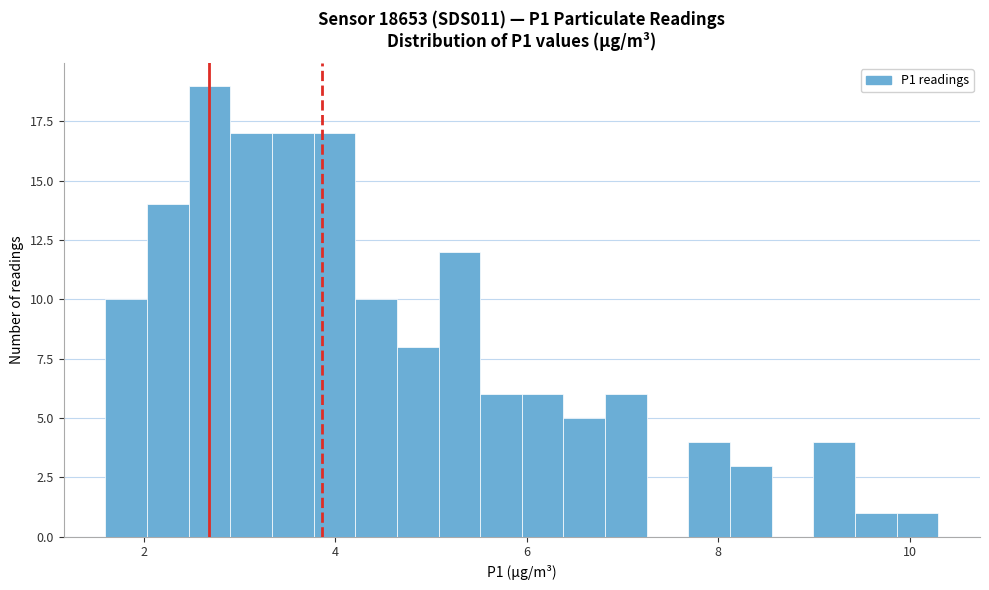

Around what value on the x-axis is the tallest bar? Give the approximate position of its centre, as read against the axis.

2.6